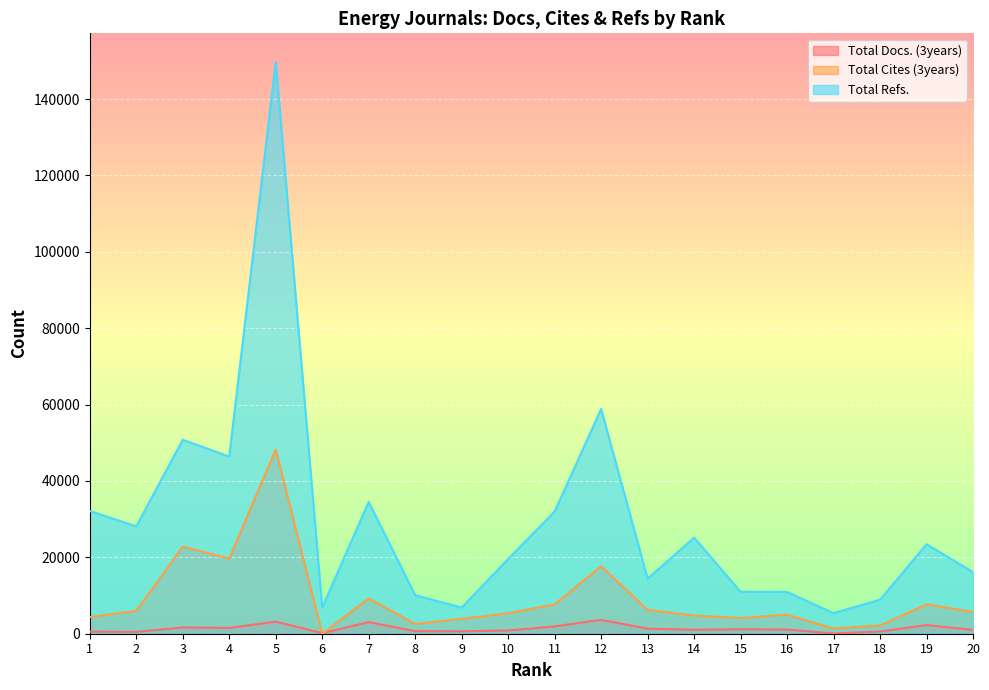

Is it true that Total Refs. equals 25158 at 14?

True